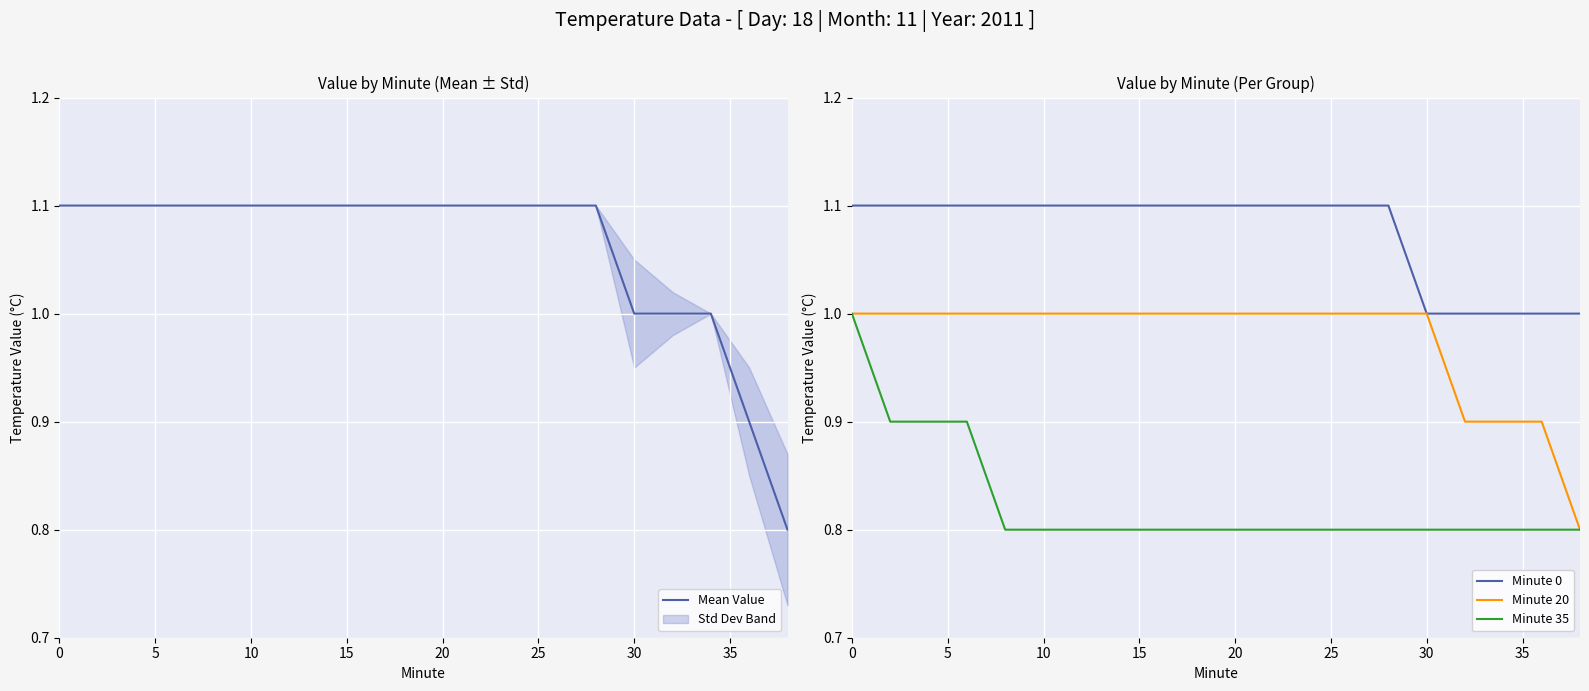

What is the minimum value for Minute 20?

0.8